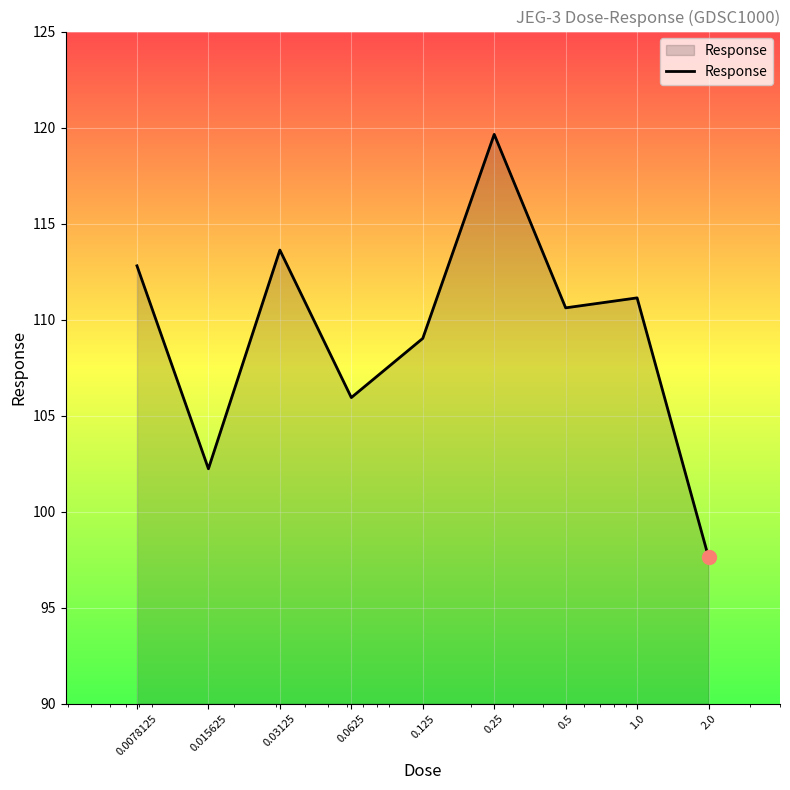

What is the greatest value displayed?

119.6